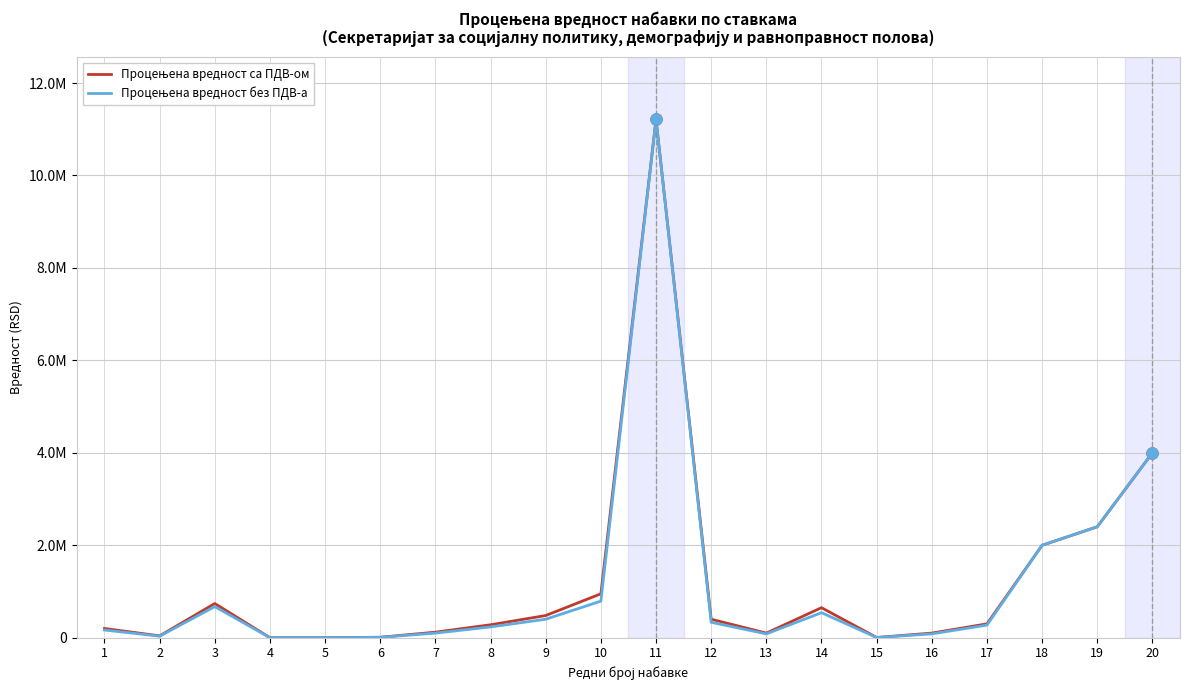

Does the chart have visible grid lines?

Yes